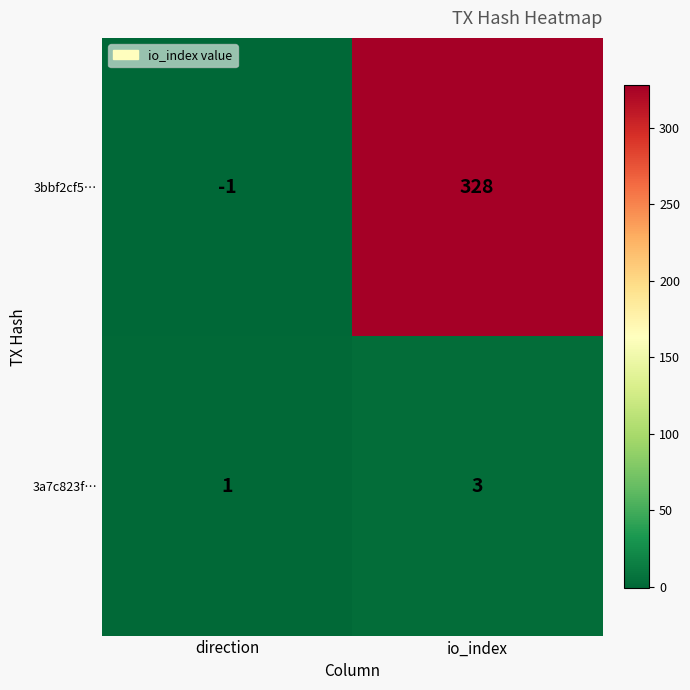

Where is 3bbf2cf5… nearest to the value 163?

direction